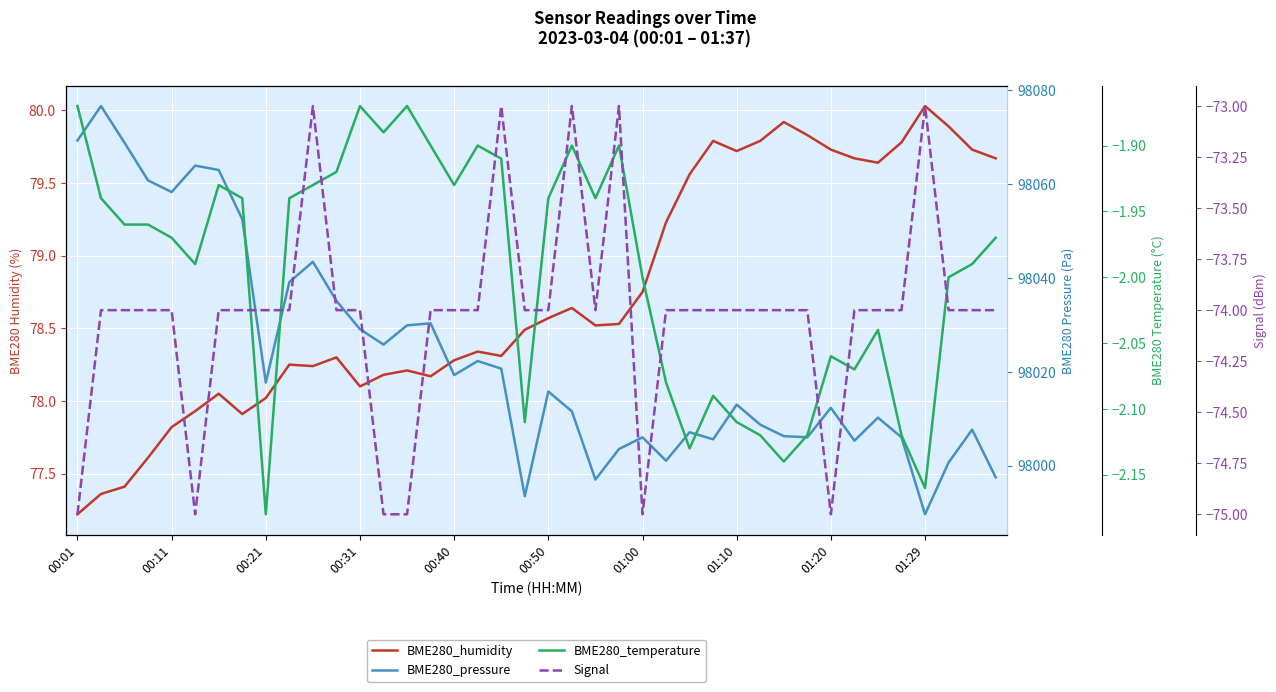

What is the difference between the second highest and second lowest values in the Signal series?

2.0